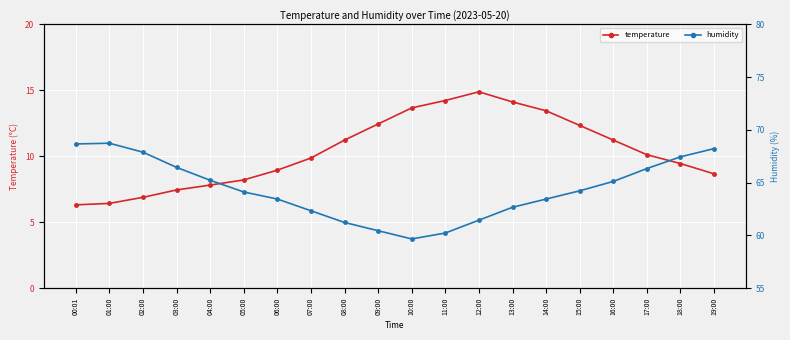

True or false: temperature has a value of 8.2 at 05:00.

True